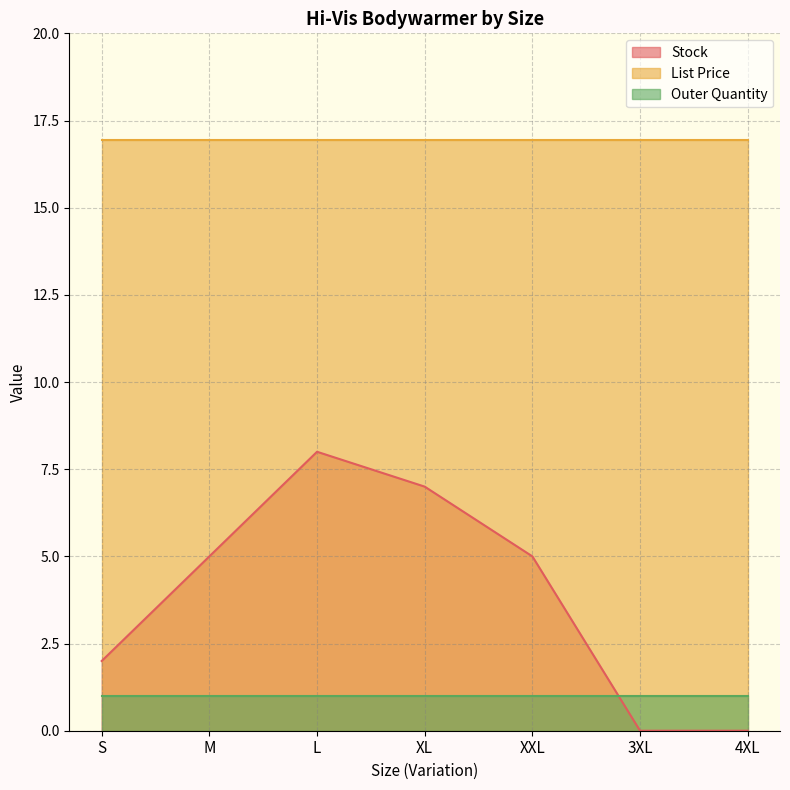

Which series has the widest spread of values?

Stock